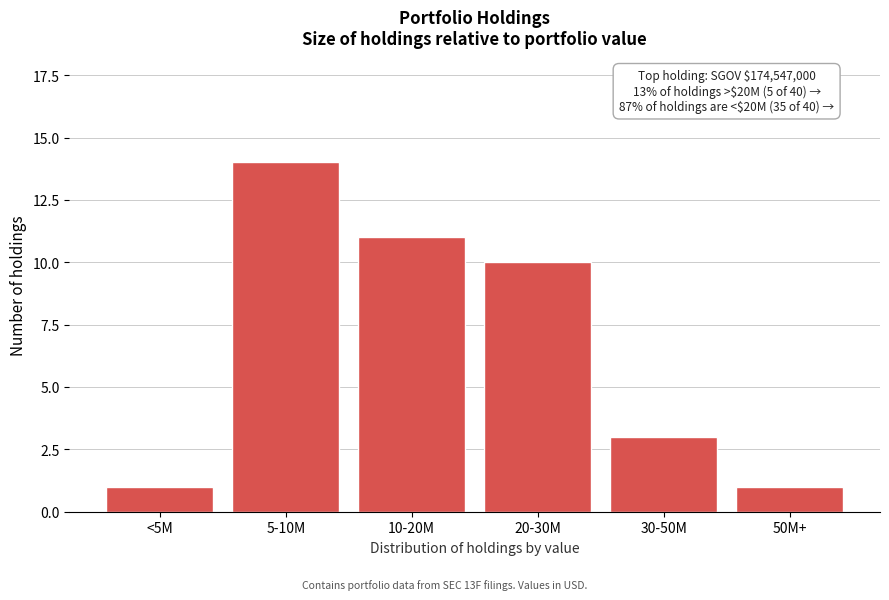

Reading left to right, list all the values displayed in this chart.

<5M=1	5-10M=14	10-20M=11	20-30M=10	30-50M=3	50M+=1